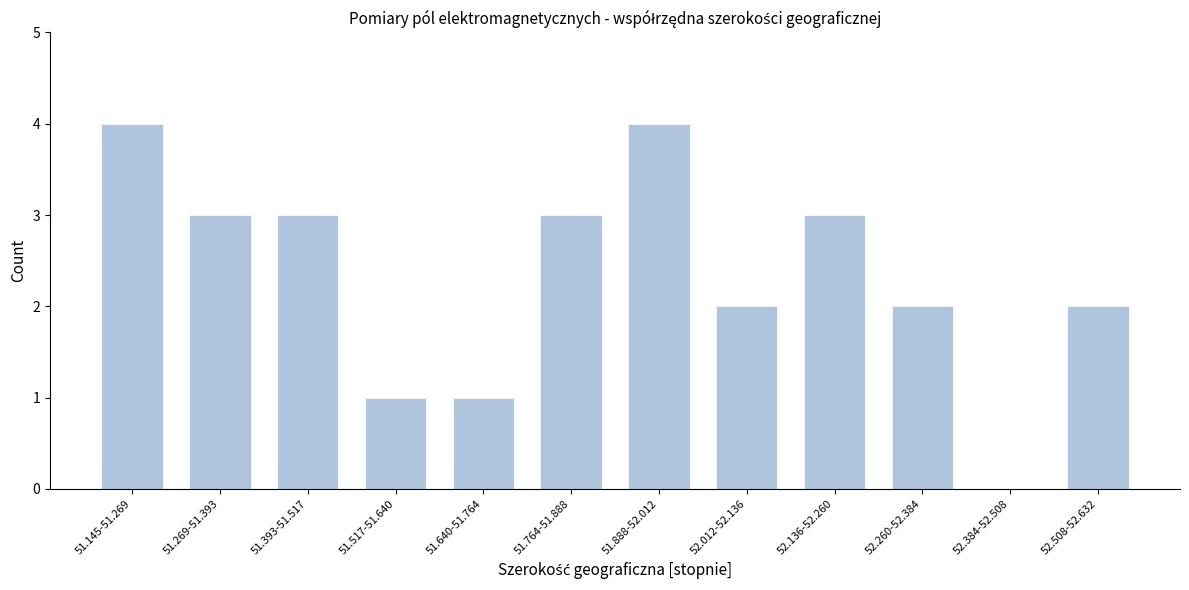

Reading right to left, transcribe all the data shown in this chart.

52.508-52.632=2	52.384-52.508=0	52.260-52.384=2	52.136-52.260=3	52.012-52.136=2	51.888-52.012=4	51.764-51.888=3	51.640-51.764=1	51.517-51.640=1	51.393-51.517=3	51.269-51.393=3	51.145-51.269=4